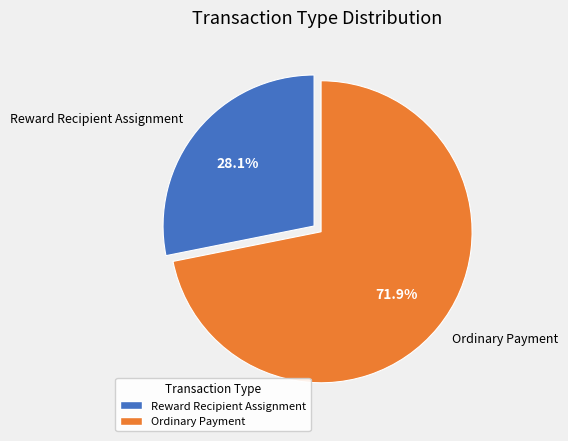

To the nearest percent, what percentage of the pie is Ordinary Payment?

72%